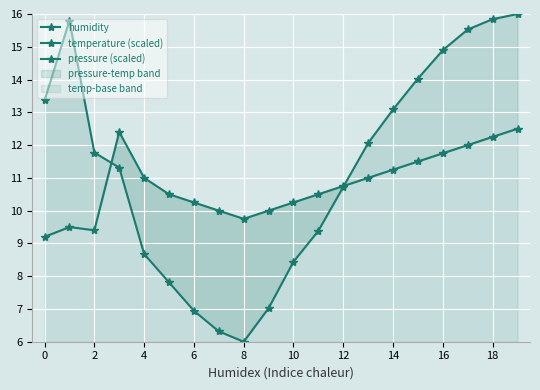

What is the value of the temperature (scaled) point at the 10th from the left?

10.0